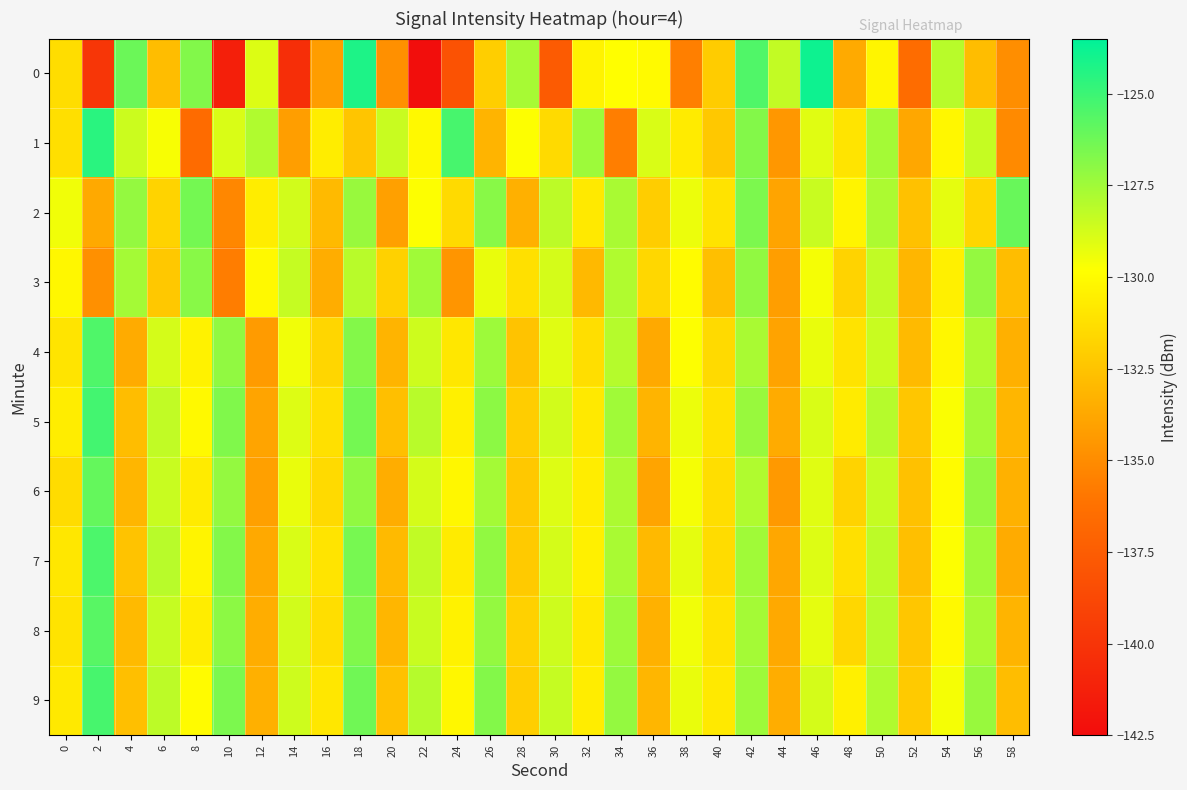

Reading left to right, list all the values displayed in this chart.

0: 0=-131.3	2=-139.9	4=-126.2	6=-132.8	8=-126.7	10=-141.3	12=-129.0	14=-140.4	16=-134.2	18=-124.3	20=-134.8	22=-142.4	24=-138.1	26=-132.0	28=-127.7	30=-137.6	32=-130.3	34=-129.8	36=-130.0	38=-135.6	40=-132.1	42=-125.5	44=-128.3	46=-123.9	48=-133.6	50=-130.3	52=-136.5	54=-128.1	56=-132.8	58=-134.9
1: 0=-131.2	2=-124.6	4=-128.6	6=-129.7	8=-136.6	10=-128.9	12=-127.9	14=-134.2	16=-130.6	18=-132.4	20=-128.5	22=-130.1	24=-125.3	26=-133.2	28=-129.8	30=-131.5	32=-127.4	34=-135.6	36=-128.9	38=-130.7	40=-132.3	42=-126.8	44=-134.5	46=-129.1	48=-131.0	50=-127.6	52=-133.8	54=-130.2	56=-128.4	58=-135.1
2: 0=-129.5	2=-133.7	4=-127.2	6=-131.8	8=-126.4	10=-135.2	12=-130.6	14=-128.7	16=-132.9	18=-127.3	20=-134.1	22=-129.8	24=-131.5	26=-126.9	28=-133.4	30=-128.2	32=-130.8	34=-127.7	36=-132.1	38=-129.4	40=-131.1	42=-126.6	44=-133.9	46=-128.5	48=-130.3	50=-127.8	52=-132.6	54=-129.2	56=-131.7	58=-126.1
3: 0=-130.2	2=-134.8	4=-127.6	6=-132.3	8=-126.9	10=-135.7	12=-130.1	14=-128.4	16=-133.5	18=-128.1	20=-131.9	22=-127.5	24=-134.6	26=-129.3	28=-131.2	30=-128.8	32=-133.0	34=-127.9	36=-131.6	38=-130.0	40=-132.7	42=-127.1	44=-134.2	46=-129.6	48=-131.8	50=-128.3	52=-133.1	54=-130.5	56=-127.2	58=-132.8
4: 0=-131.0	2=-125.5	4=-133.6	6=-128.8	8=-130.4	10=-127.1	12=-134.3	14=-129.5	16=-131.7	18=-126.8	20=-133.2	22=-128.6	24=-130.9	26=-127.4	28=-132.5	30=-129.1	32=-131.3	34=-128.0	36=-133.7	38=-129.8	40=-131.5	42=-127.7	44=-134.0	46=-129.3	48=-131.1	50=-128.5	52=-132.9	54=-130.2	56=-127.9	58=-133.4
5: 0=-130.6	2=-125.2	4=-132.8	6=-128.3	8=-130.1	10=-126.7	12=-133.9	14=-129.0	16=-131.2	18=-126.4	20=-132.7	22=-128.1	24=-130.5	26=-127.0	28=-132.1	30=-128.7	32=-130.8	34=-127.5	36=-133.2	38=-129.4	40=-131.1	42=-127.3	44=-133.6	46=-128.9	48=-130.7	50=-128.0	52=-132.4	54=-129.7	56=-127.6	58=-133.1
6: 0=-131.4	2=-126.0	4=-133.1	6=-128.5	8=-130.7	10=-127.2	12=-134.1	14=-129.3	16=-131.5	18=-127.1	20=-133.5	22=-128.8	24=-130.2	26=-127.6	28=-132.3	30=-129.0	32=-130.6	34=-127.8	36=-133.9	38=-129.6	40=-131.3	42=-127.9	44=-134.4	46=-129.1	48=-131.8	50=-128.4	52=-132.6	54=-130.0	56=-127.2	58=-133.3
7: 0=-130.9	2=-125.4	4=-132.5	6=-128.1	8=-130.3	10=-126.8	12=-133.7	14=-128.9	16=-131.0	18=-126.5	20=-132.9	22=-128.3	24=-130.7	26=-127.1	28=-132.2	30=-128.8	32=-130.5	34=-127.7	36=-133.0	38=-129.2	40=-131.4	42=-127.5	44=-133.8	46=-129.0	48=-131.2	50=-128.2	52=-132.7	54=-129.8	56=-127.5	58=-133.6
8: 0=-131.1	2=-125.7	4=-132.9	6=-128.4	8=-130.6	10=-127.0	12=-133.5	14=-128.7	16=-131.3	18=-126.7	20=-133.1	22=-128.5	24=-130.4	26=-127.2	28=-131.9	30=-128.6	32=-130.8	34=-127.4	36=-133.3	38=-129.5	40=-131.0	42=-127.6	44=-133.7	46=-129.2	48=-131.6	50=-128.1	52=-132.4	54=-130.1	56=-127.7	58=-133.2
9: 0=-130.8	2=-125.3	4=-132.7	6=-128.2	8=-130.0	10=-126.6	12=-133.4	14=-128.6	16=-130.9	18=-126.3	20=-132.6	22=-128.0	24=-130.2	26=-126.8	28=-132.0	30=-128.4	32=-130.6	34=-127.2	36=-133.1	38=-129.3	40=-130.8	42=-127.4	44=-133.5	46=-128.8	48=-130.5	50=-127.9	52=-132.2	54=-129.6	56=-127.3	58=-132.8